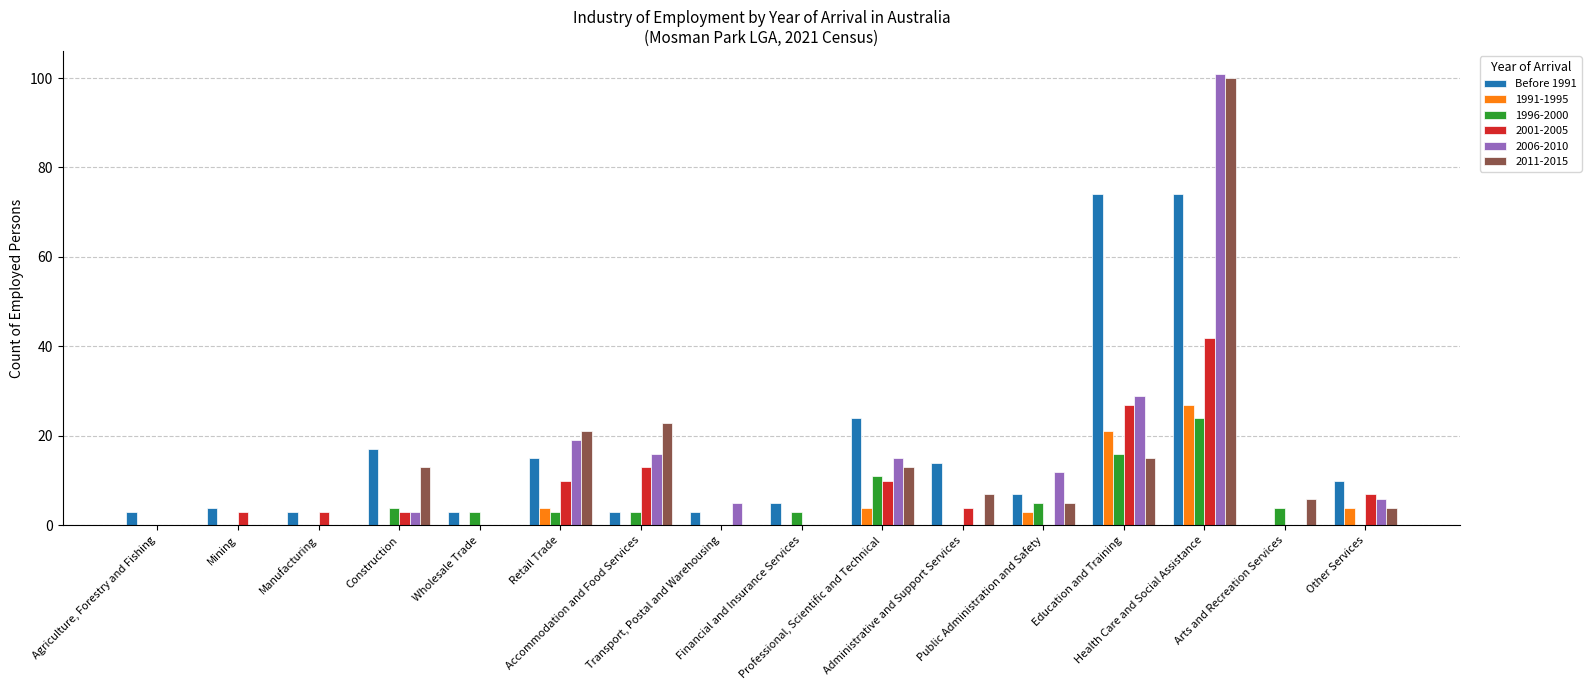

What is the maximum value shown in the chart?

101